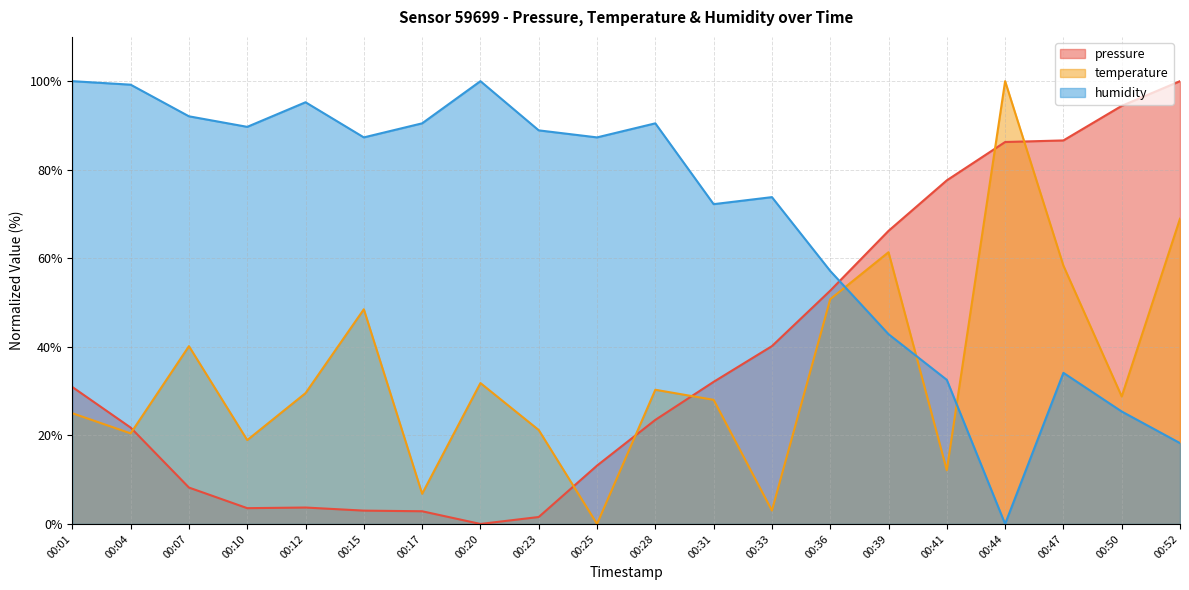

Reading right to left, what are all the values shown in this chart?

pressure: 00:52=100.0	00:50=94.4	00:47=86.6	00:44=86.3	00:41=77.6	00:39=66.2	00:36=52.7	00:33=40.2	00:31=32.1	00:28=23.5	00:25=13.2	00:23=1.6	00:20=0.0	00:17=2.9	00:15=3.0	00:12=3.7	00:10=3.6	00:07=8.2	00:04=21.8	00:01=30.9
temperature: 00:52=68.9	00:50=28.8	00:47=58.3	00:44=100.0	00:41=12.1	00:39=61.4	00:36=50.8	00:33=3.0	00:31=28.0	00:28=30.3	00:25=0.0	00:23=21.2	00:20=31.8	00:17=6.8	00:15=48.5	00:12=29.5	00:10=18.9	00:07=40.2	00:04=20.5	00:01=25.0
humidity: 00:52=18.3	00:50=25.4	00:47=34.1	00:44=0.0	00:41=32.5	00:39=42.9	00:36=57.1	00:33=73.8	00:31=72.2	00:28=90.5	00:25=87.3	00:23=88.9	00:20=100.0	00:17=90.5	00:15=87.3	00:12=95.2	00:10=89.7	00:07=92.1	00:04=99.2	00:01=100.0